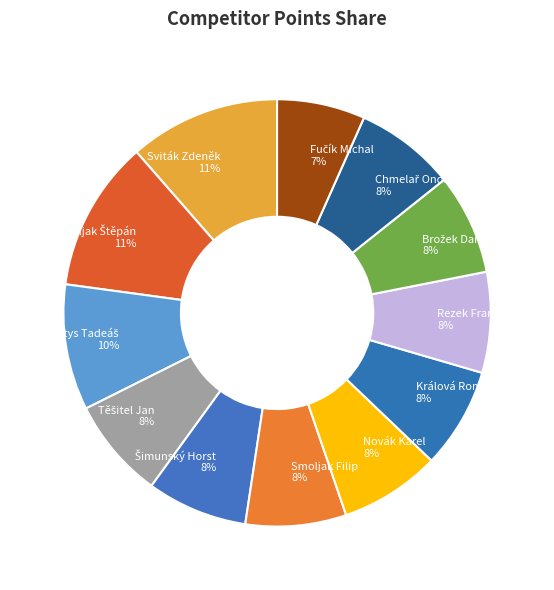

Count the number of slices in the pie.

12